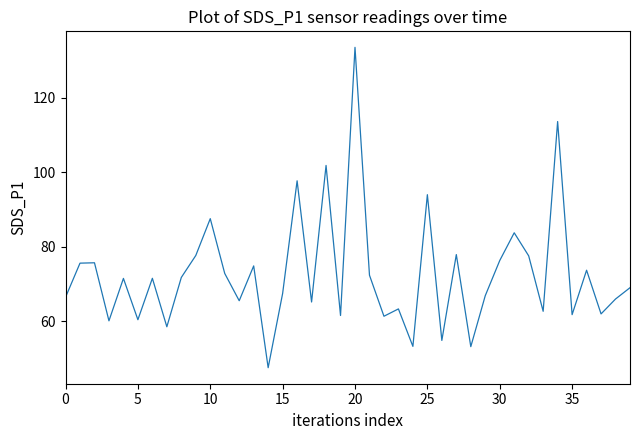

What is the difference between the maximum and minimum values?

86.1